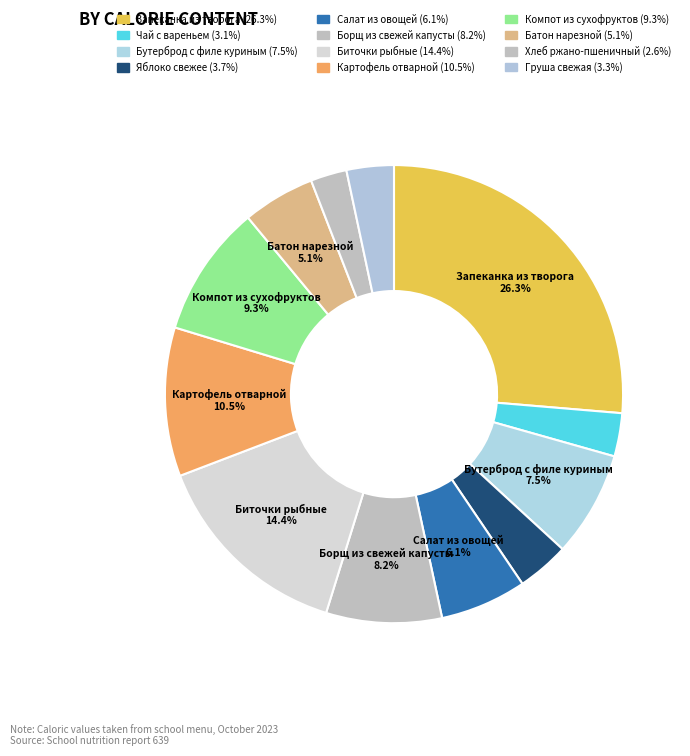

To the nearest percent, what percentage of the pie is Салат из овощей?

6%